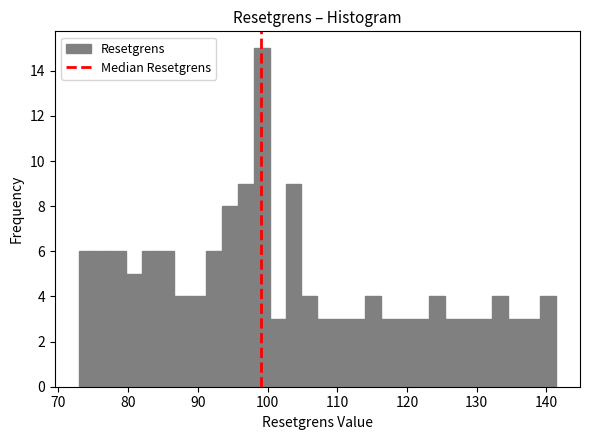

Read against the x-axis, roughly where is the centre of the tallest bar?

99